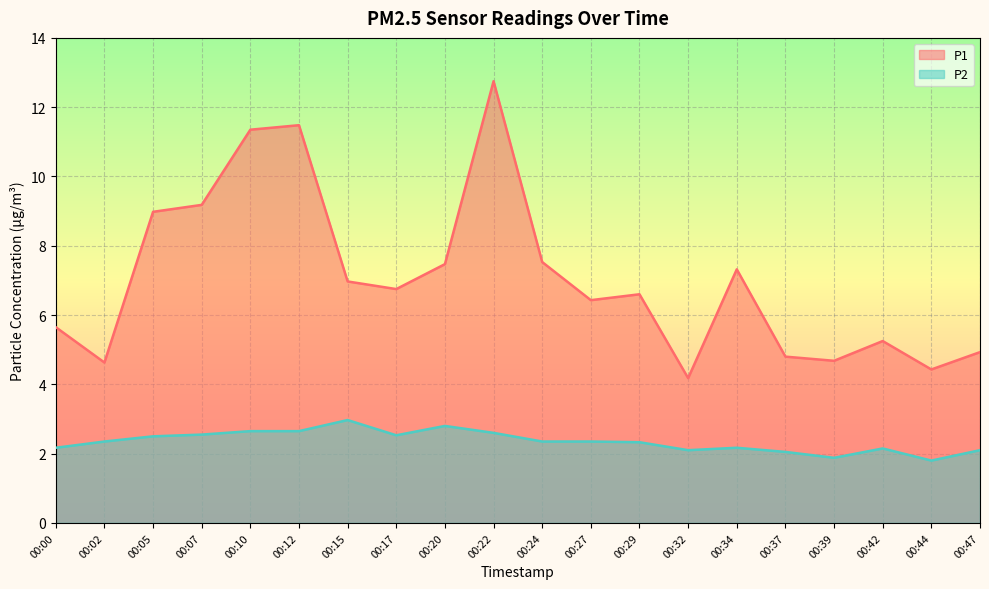

How many distinct data groups are displayed?

2